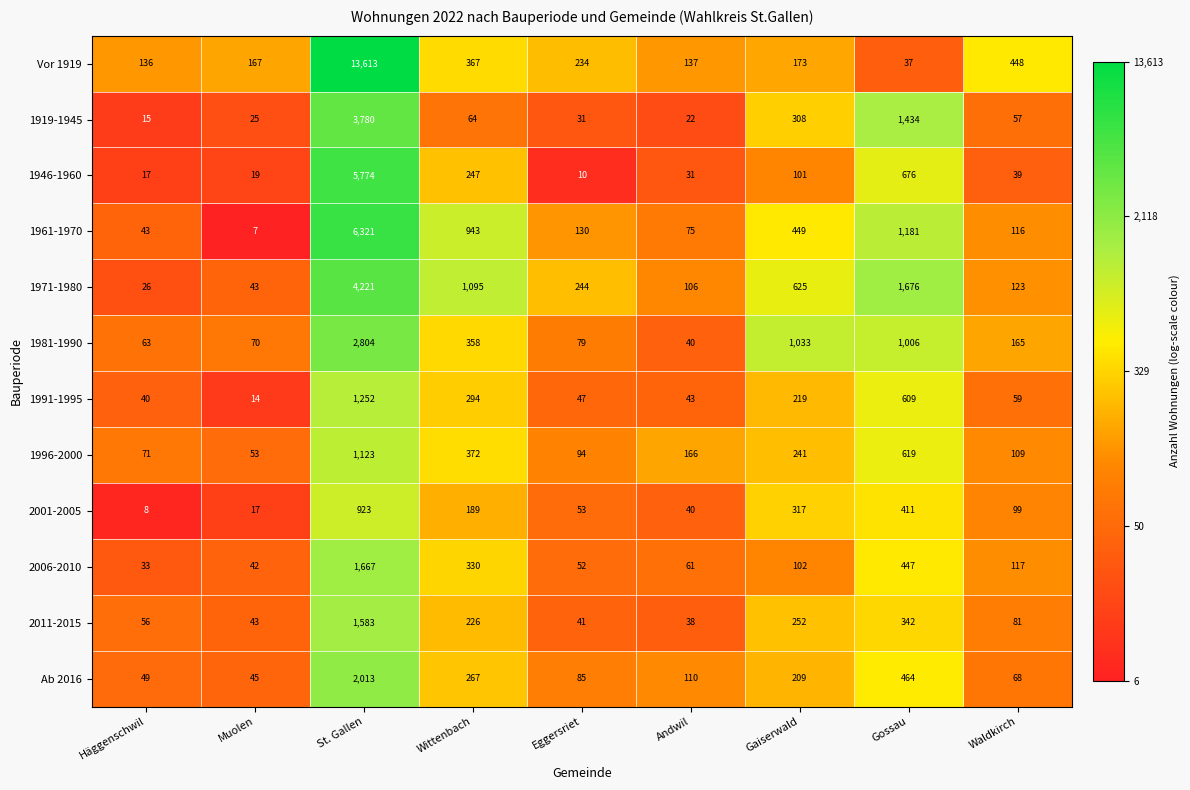

At how many categories does at least one series exceed 9?

9